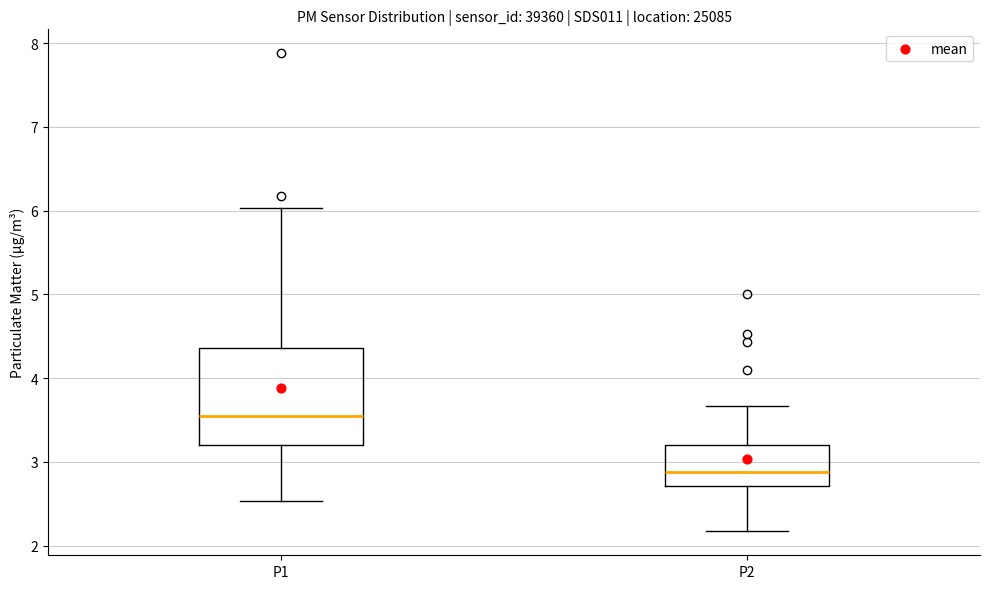

Comparing the boxes themselves (not the whiskers), which one is the tallest?

P1